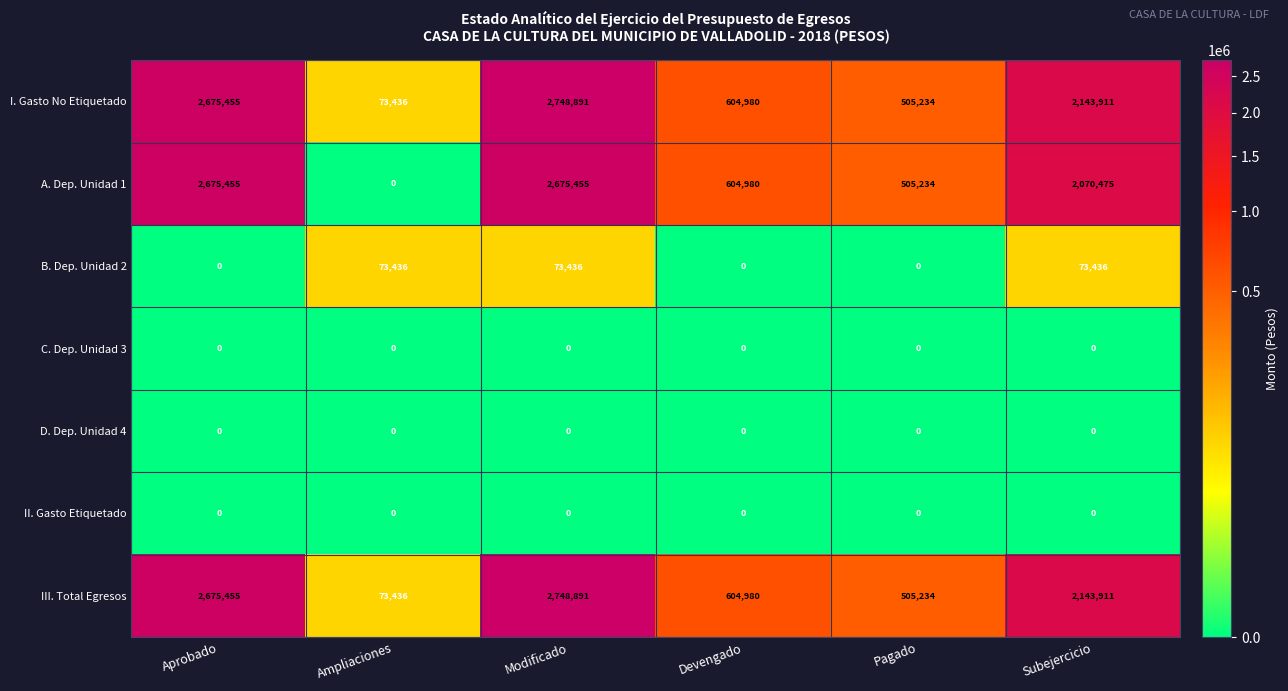

What is the difference between the highest and lowest values at Modificado?

2748891